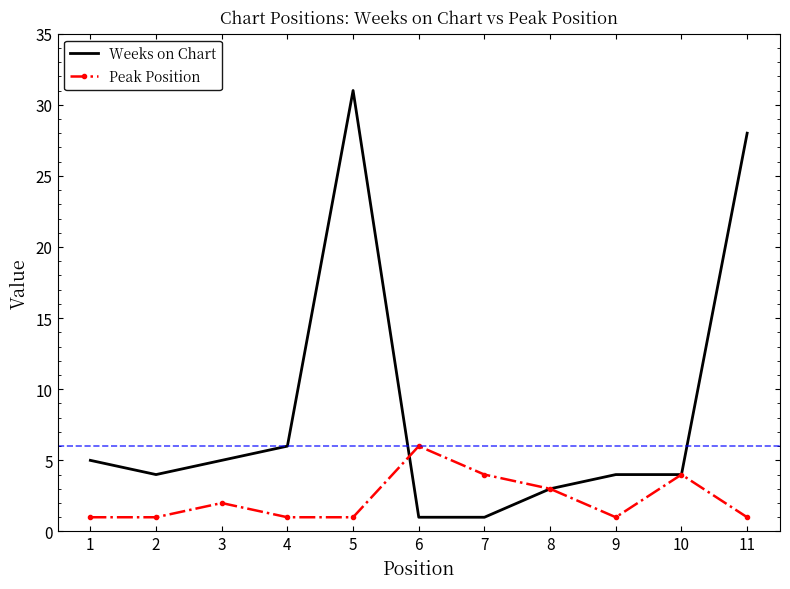

Between 3 and 5, which series saw the biggest shift?

Weeks on Chart